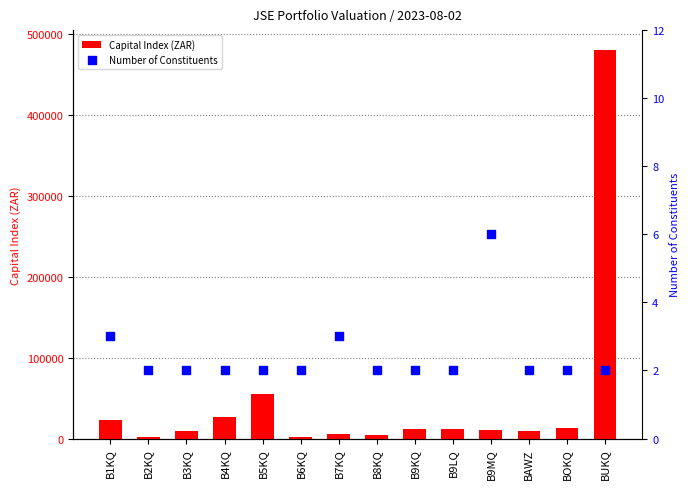

What are all the series names shown in the legend?

Capital Index (ZAR), Number of Constituents